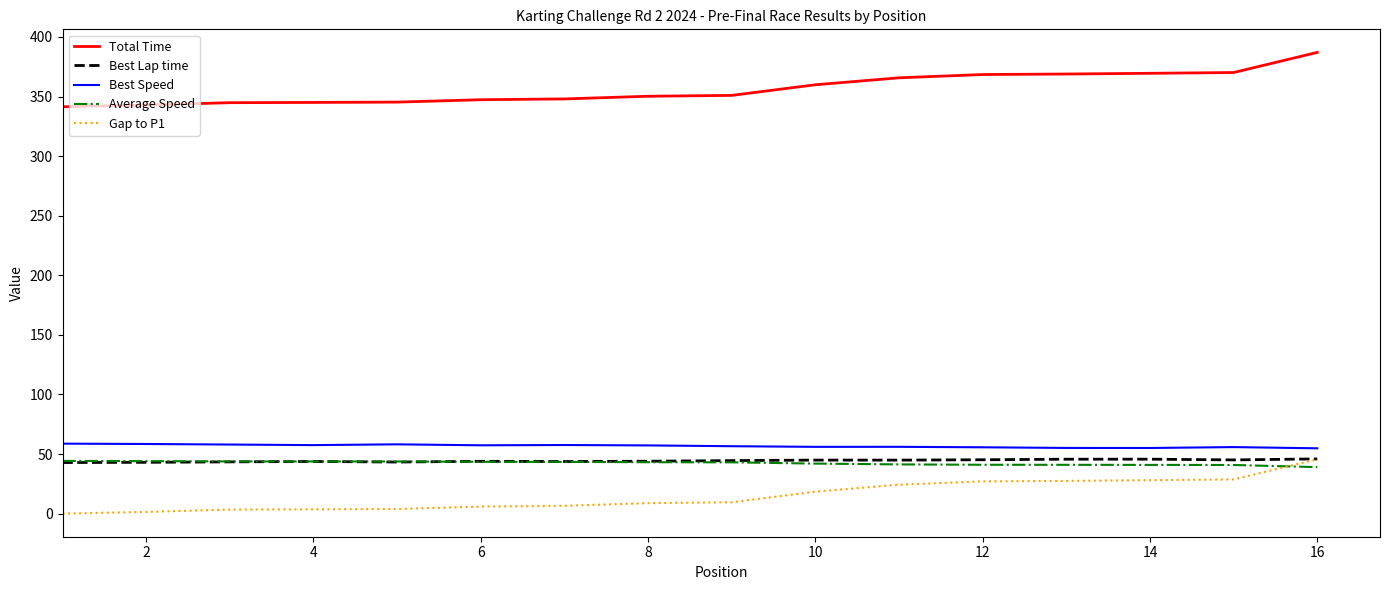

Which series has the largest total across all categories?

Total Time